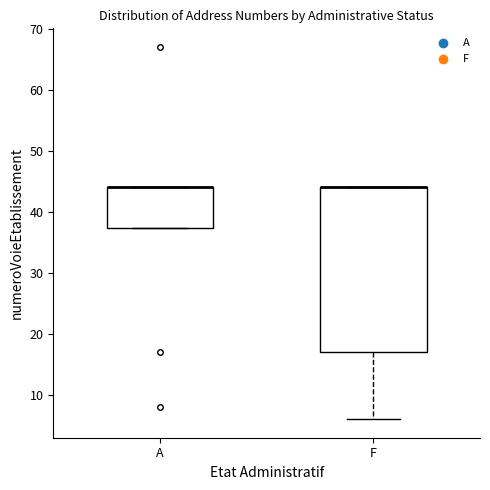

Where is the upper edge of the box for A on the y-axis? The values are not printed on the chart, so give them approximately, as read against the axis.

44